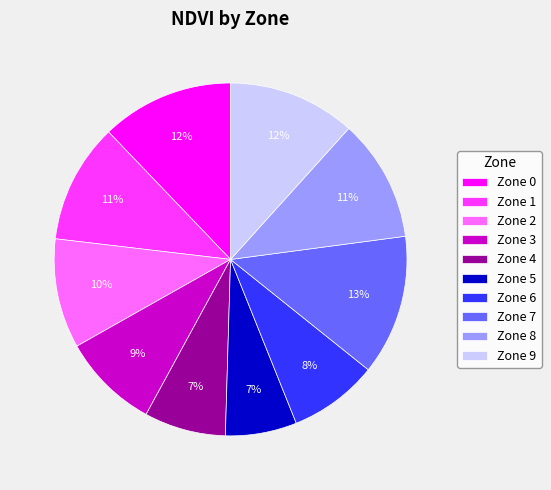

True or false: Zone 1 accounts for 1% of the total.

False